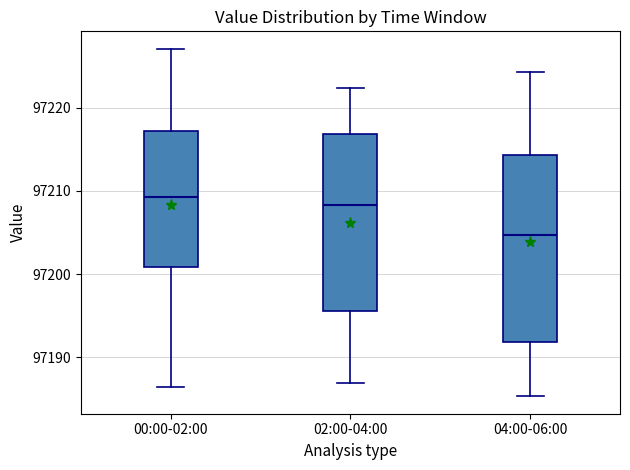

Where is the lower edge of the box for 04:00-06:00 on the y-axis? The values are not printed on the chart, so give them approximately, as read against the axis.

97192